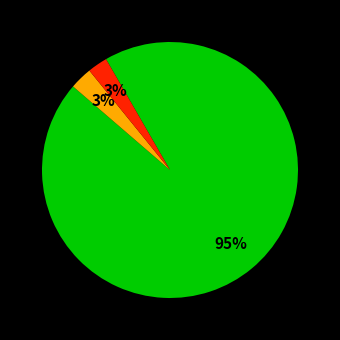

Count the number of slices in the pie.

3